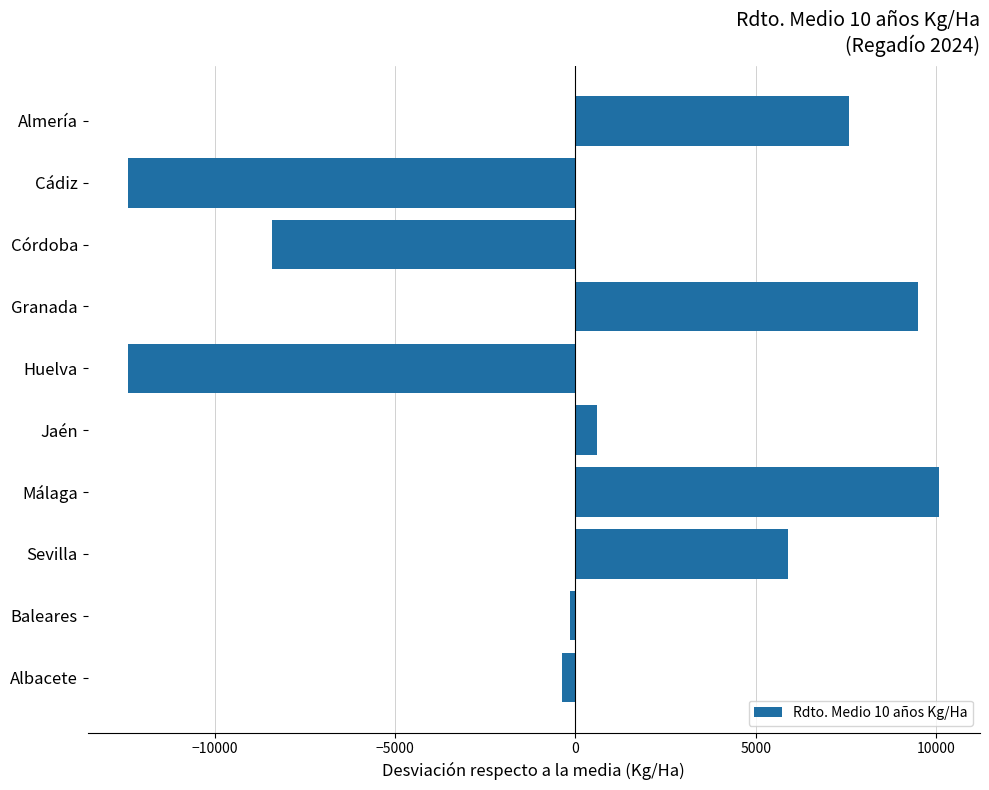

How many data points does each series have?

10